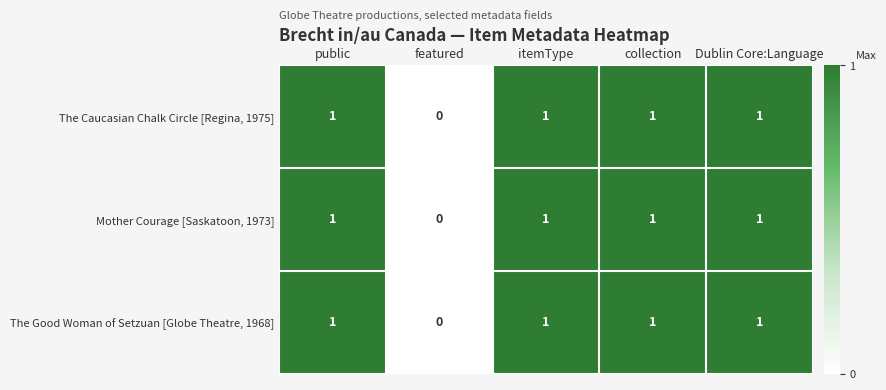

Is it true that The Caucasian Chalk Circle [Regina, 1975] equals 1 at collection?

True